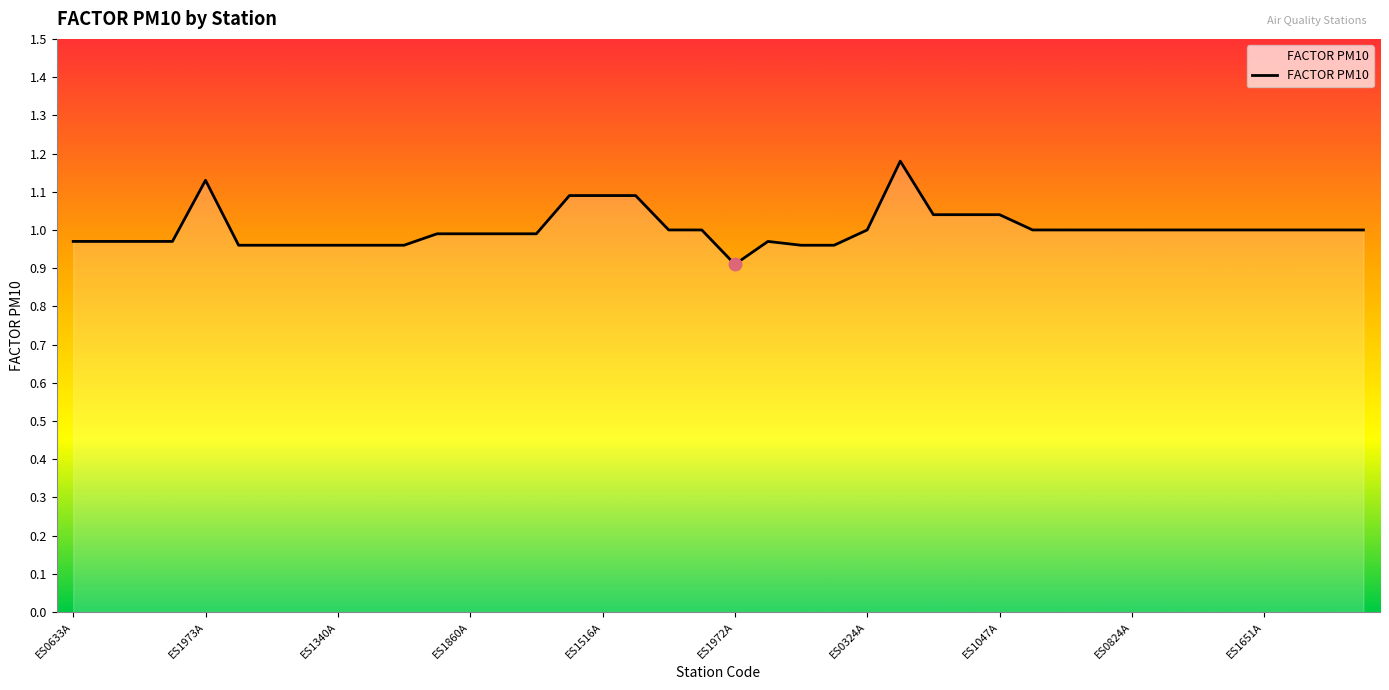

What is the minimum value shown in the chart?

0.9